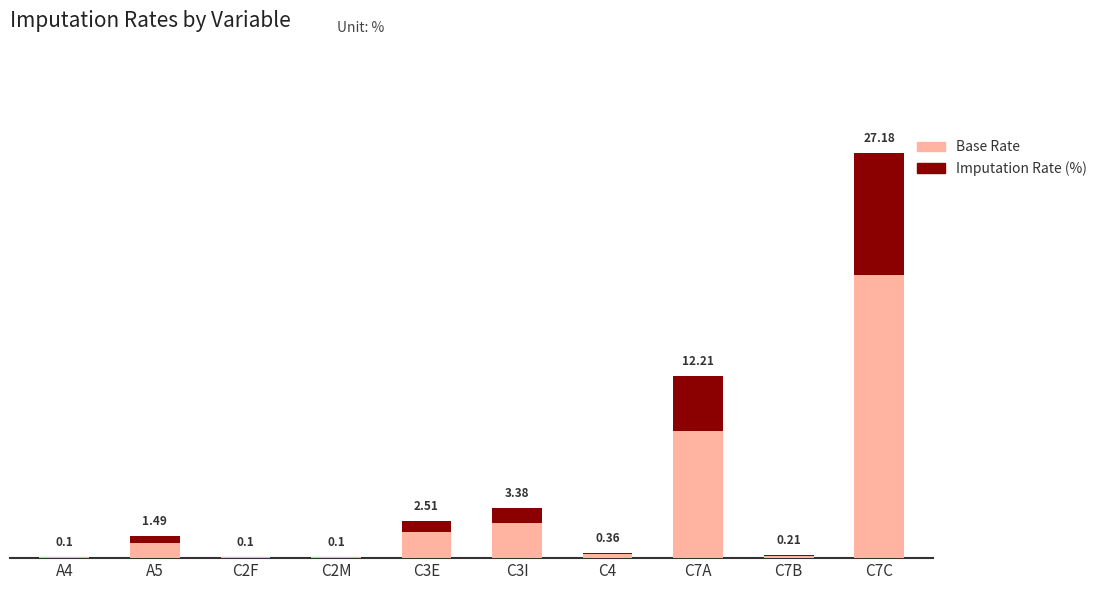

Is it true that Imputation Rate (%) equals 0.0 at A4?

False